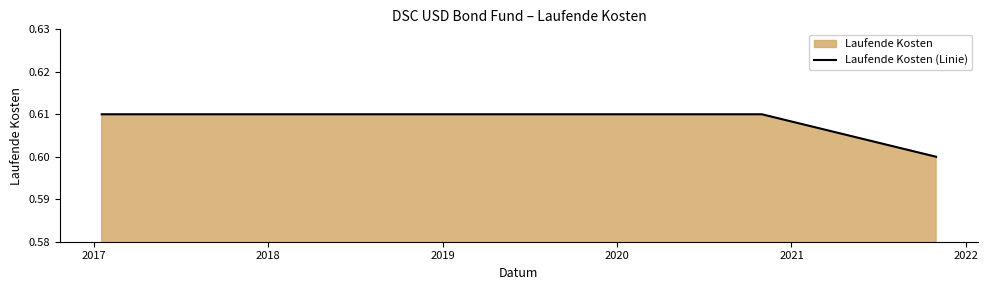

What is the sum of all values?

4.9